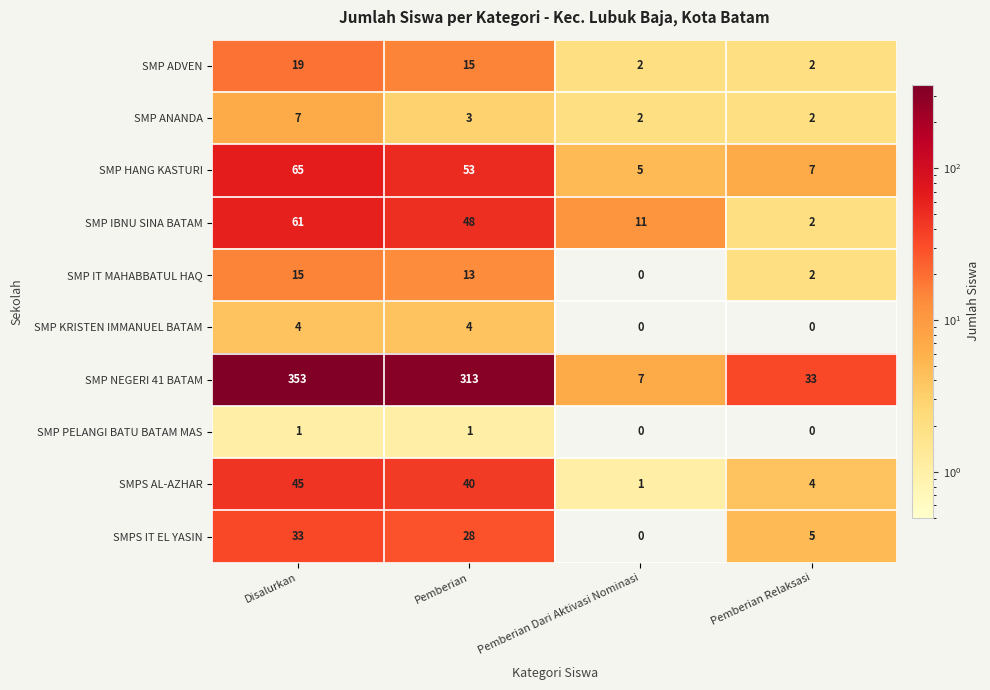

What is the spread (max minus min) of values at Pemberian Dari Aktivasi Nominasi?

11